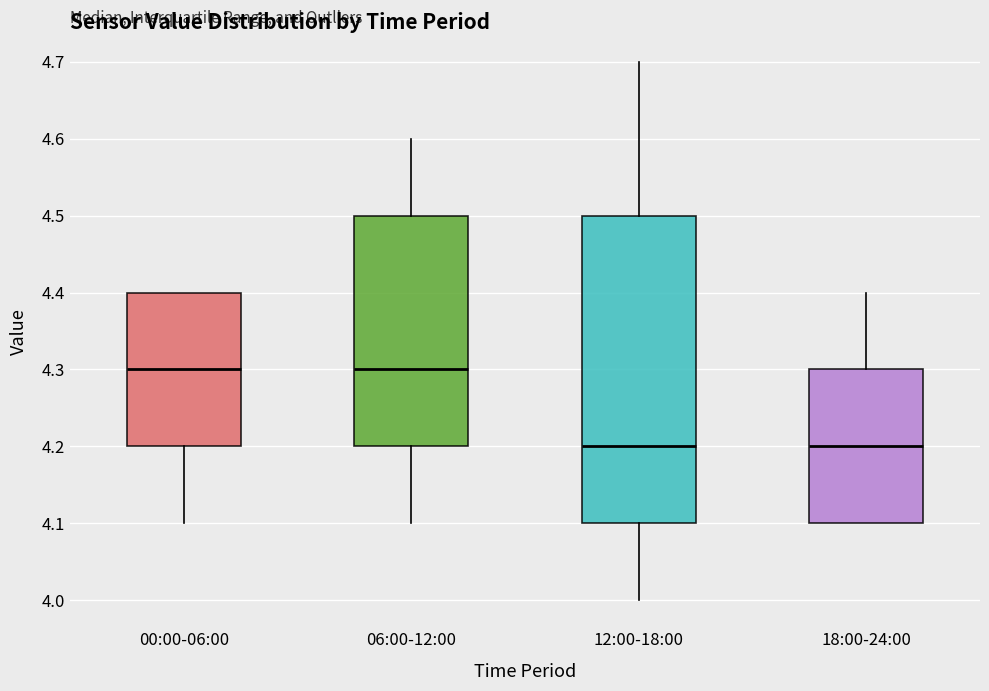

Which box is the tallest, from its lower edge to its upper edge?

12:00-18:00